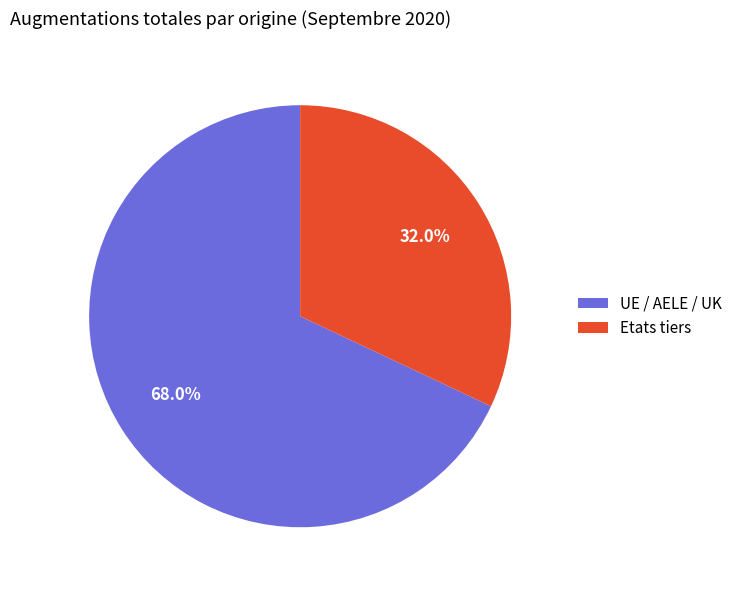

To the nearest percent, what is the difference between the UE / AELE / UK and Etats tiers slice percentages?

36%